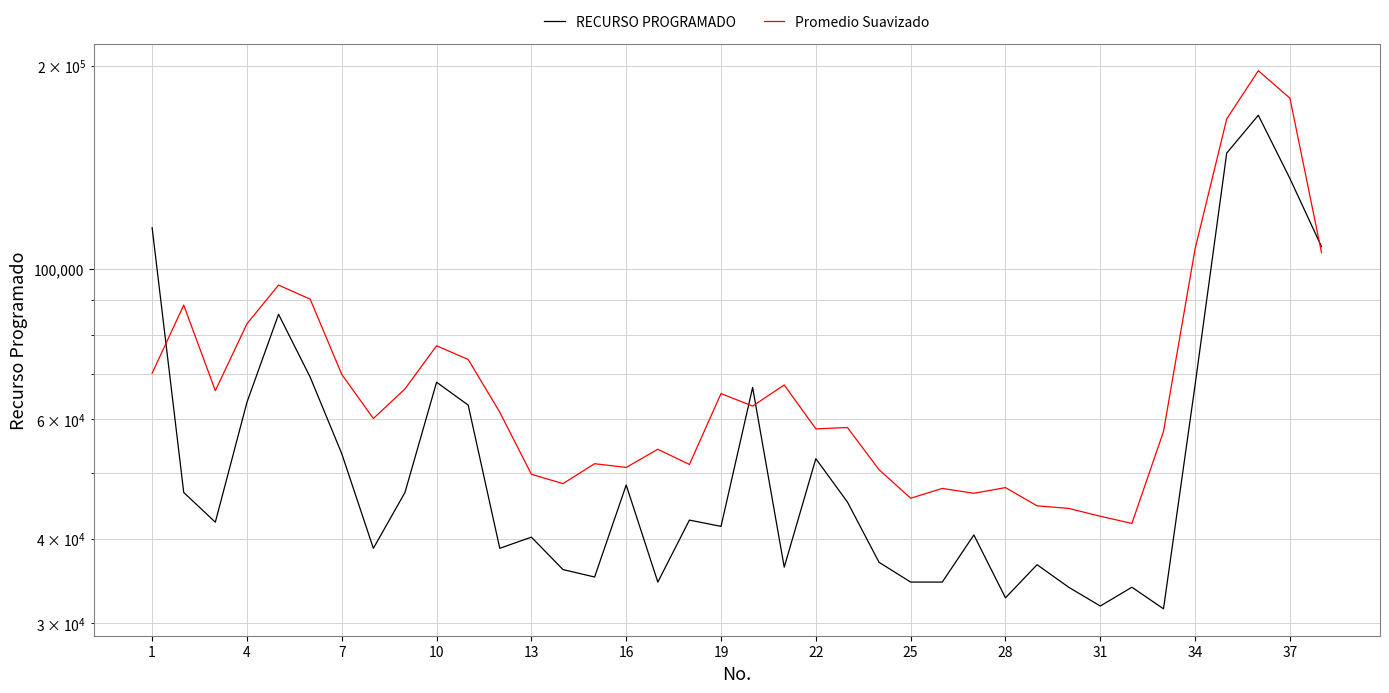

What is the difference between the maximum and second lowest values in the RECURSO PROGRAMADO series?

137100